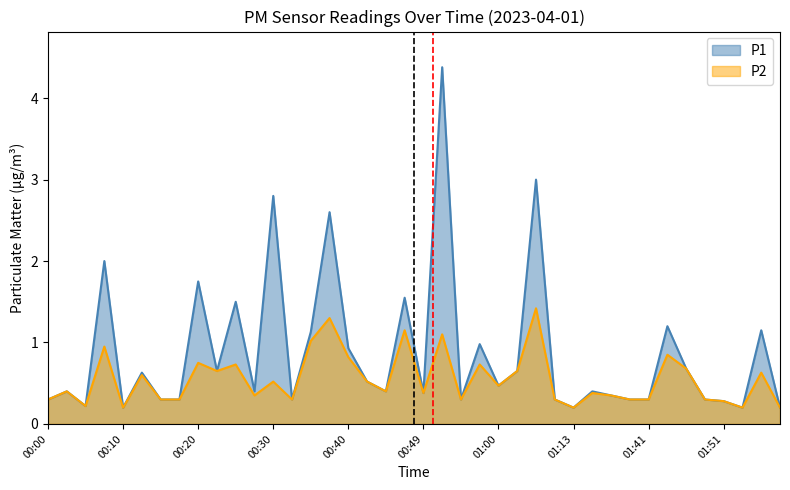

Reading left to right, extract all data points from this chart.

P1: 0.3	0.4	0.2	2.0	0.2	0.6	0.3	0.3	1.8	0.7	1.5	0.4	2.8	0.3	1.1	2.6	0.9	0.5	0.4	1.6	0.4	4.4	0.3	1.0	0.5	0.7	3.0	0.3	0.2	0.4	0.3	0.3	0.3	1.2	0.7	0.3	0.3	0.2	1.1	0.2
P2: 0.3	0.4	0.2	0.9	0.2	0.6	0.3	0.3	0.8	0.7	0.7	0.3	0.5	0.3	1.0	1.3	0.8	0.5	0.4	1.1	0.4	1.1	0.3	0.7	0.5	0.7	1.4	0.3	0.2	0.4	0.3	0.3	0.3	0.8	0.7	0.3	0.3	0.2	0.6	0.2